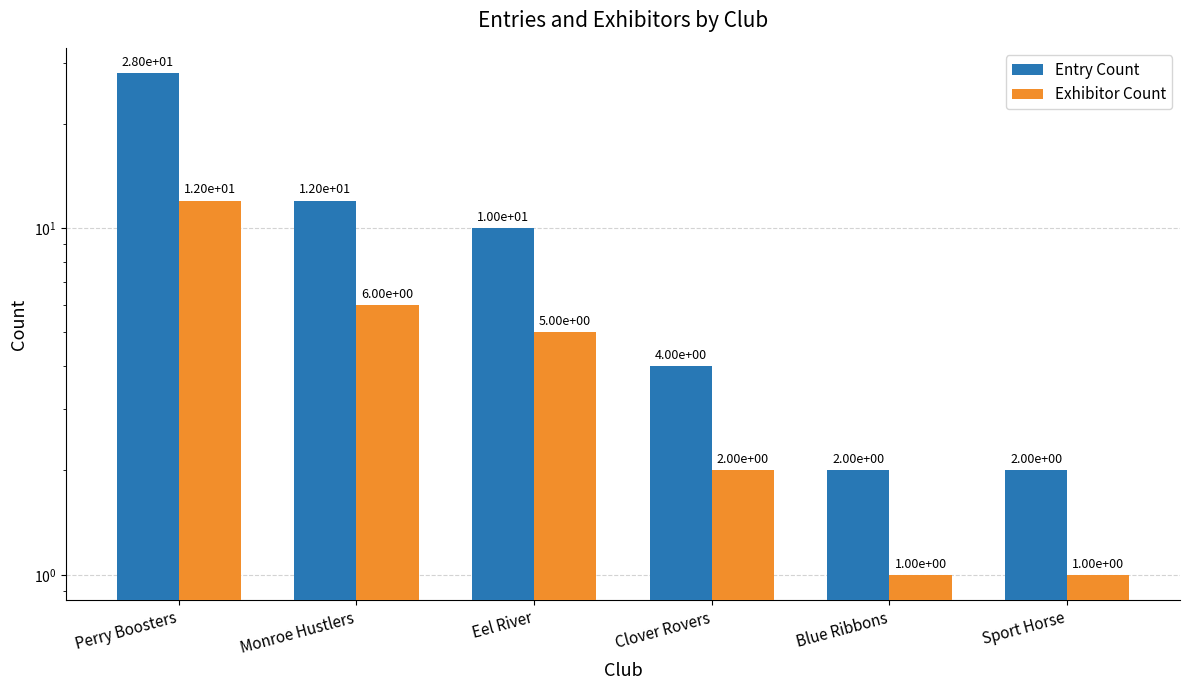

Between Perry Boosters and Monroe Hustlers, which series saw the biggest shift?

Entry Count